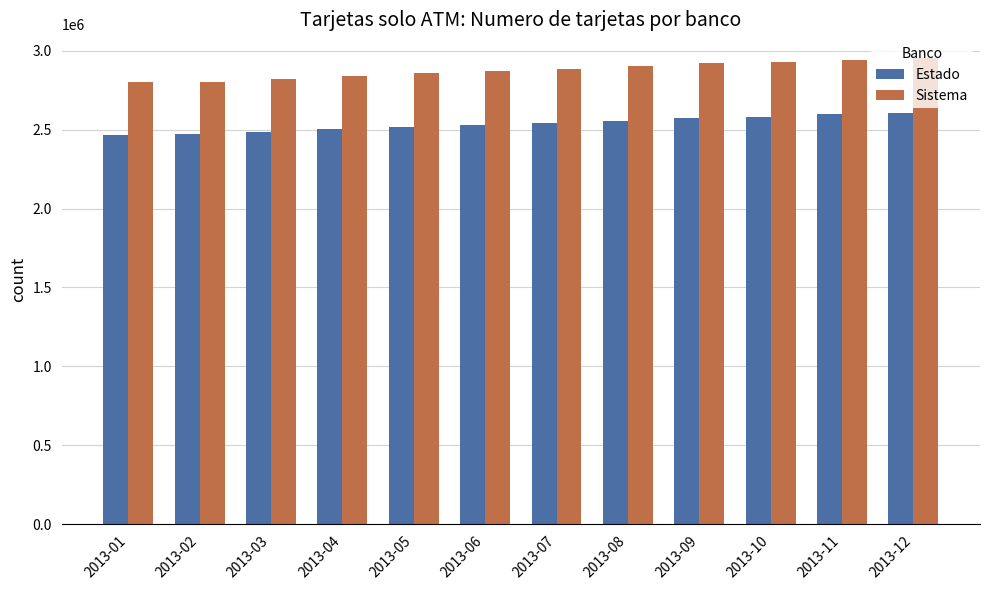

What is the difference between the Estado values at 2013-05 and 2013-03?

30455